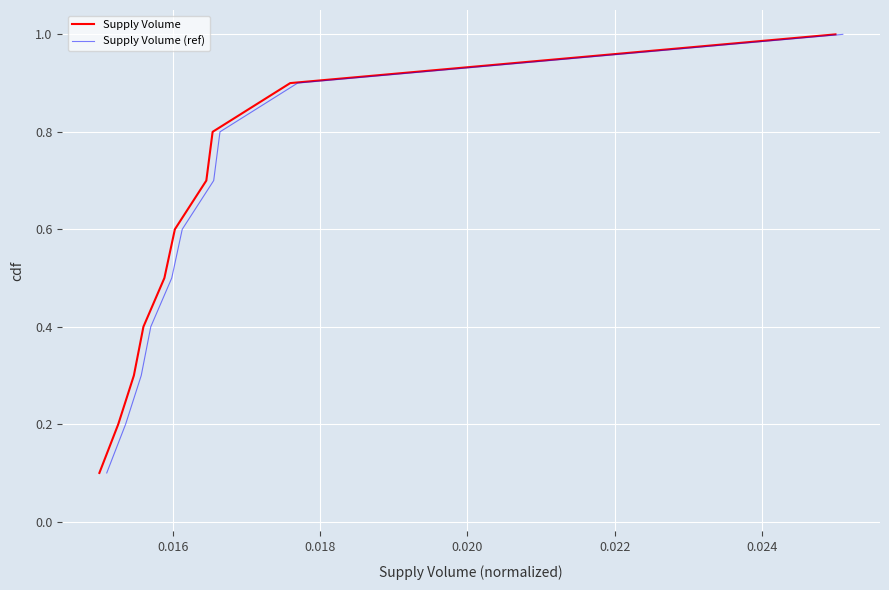

What is the maximum value for Supply Volume?

1.0